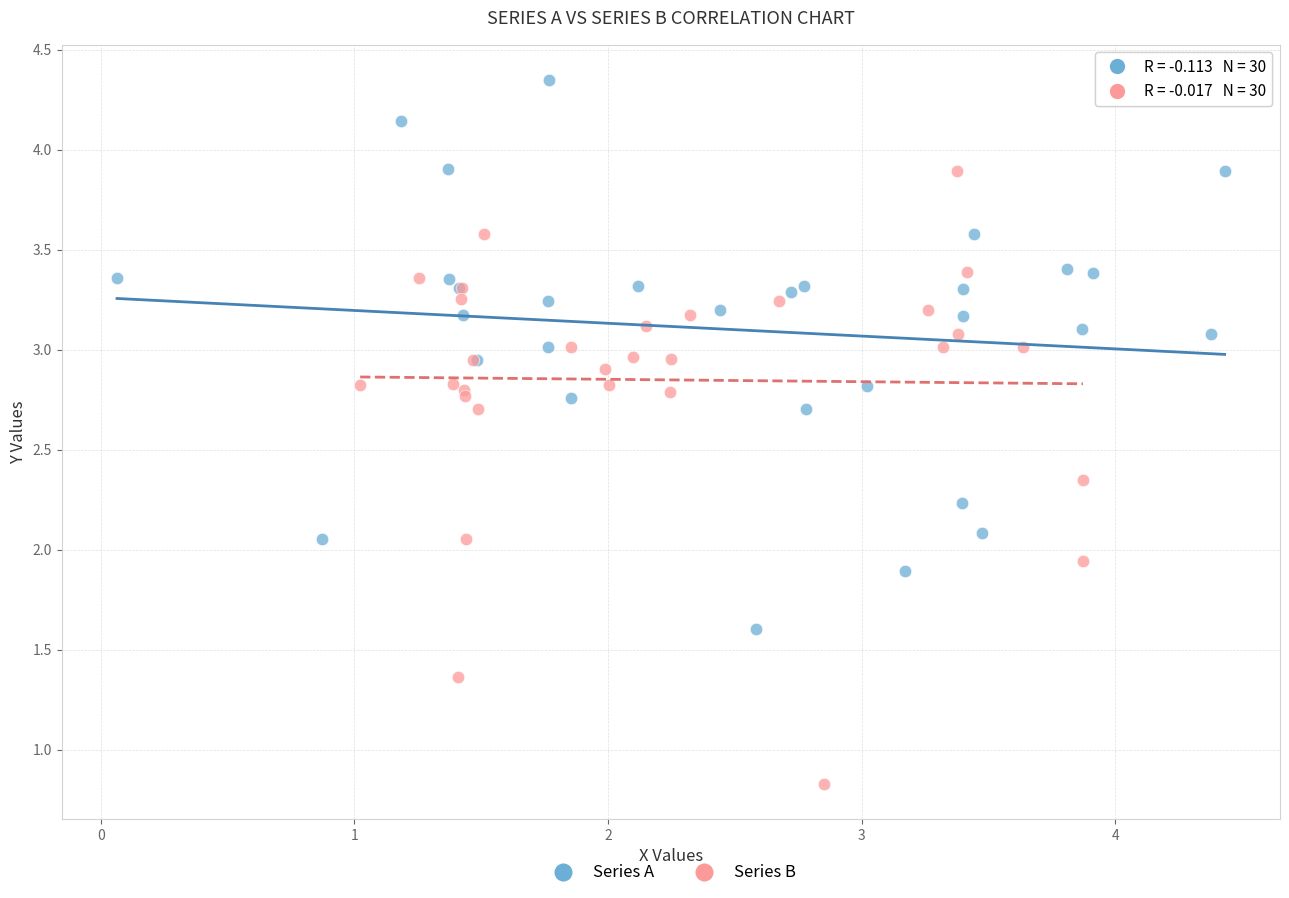

Which series reaches the maximum Y coordinate?

Series A